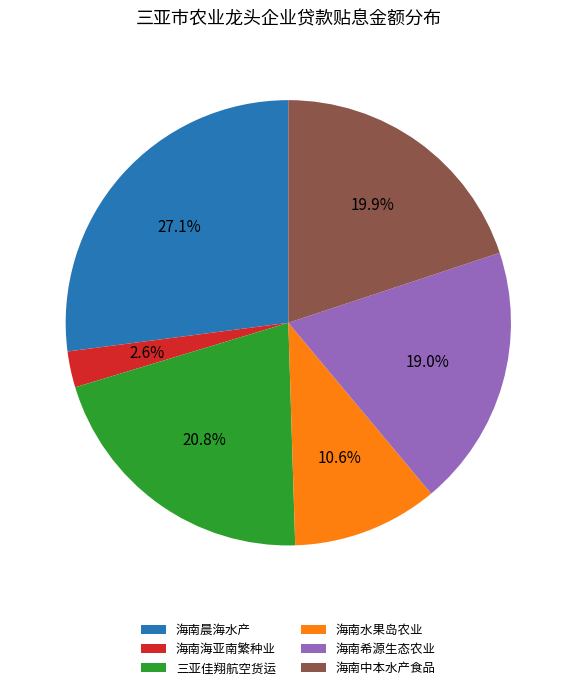

What percentage do 海南海亚南繁种业 and 海南水果岛农业 together represent?

13.2%